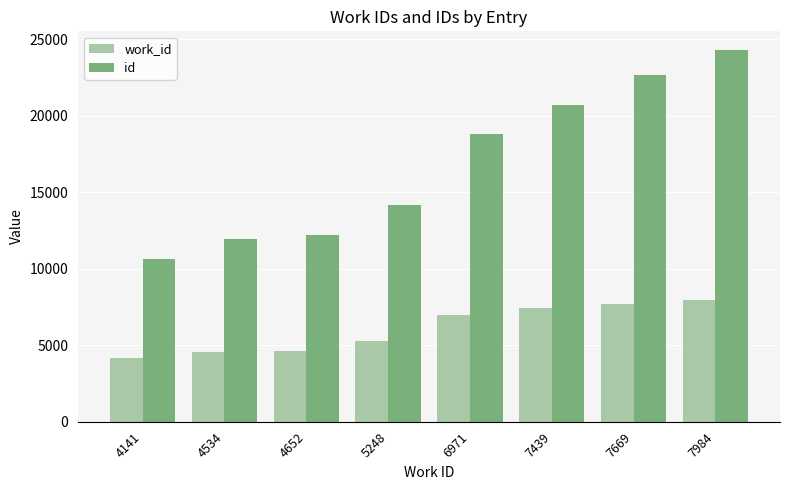

Reading left to right, list all the values displayed in this chart.

work_id: 4141	4534	4652	5248	6971	7439	7669	7984
id: 10665	11930	12234	14161	18792	20685	22687	24301